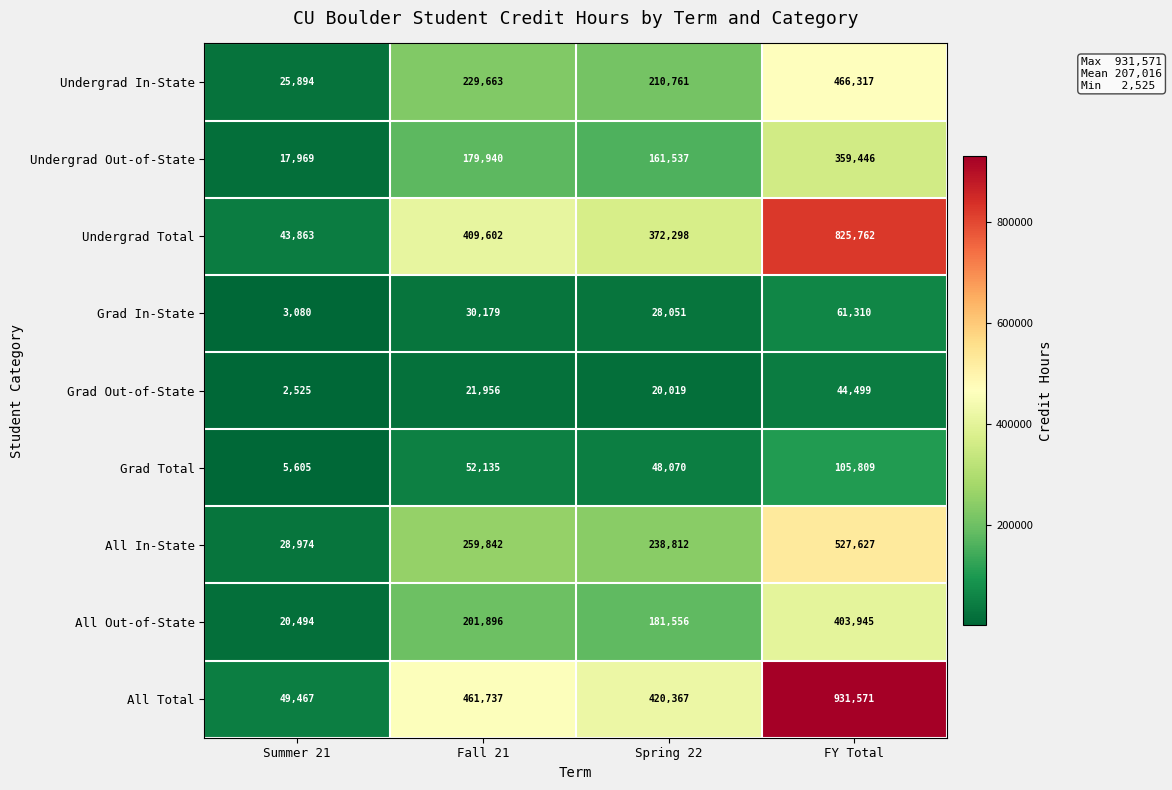

What is the difference between the maximum and minimum values in the All Out-of-State series?

383451